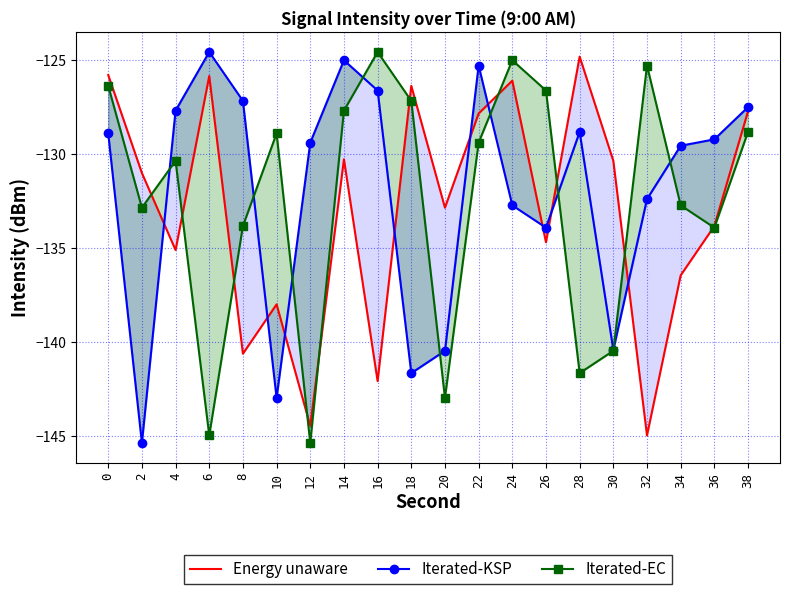

Which series ends up on top after the final intersection of Iterated-EC and Energy unaware?

Energy unaware